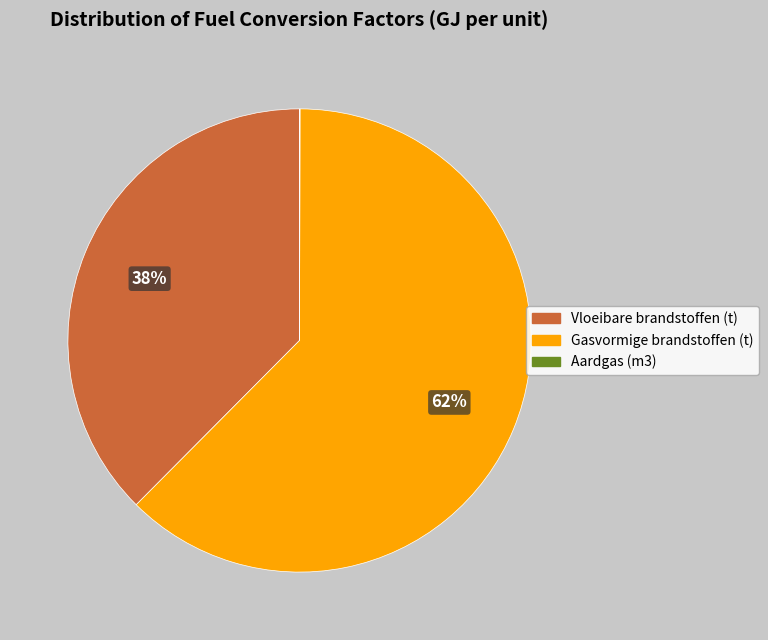

Do Vloeibare brandstoffen (t) and Gasvormige brandstoffen (t) together represent more than half of the pie?

Yes